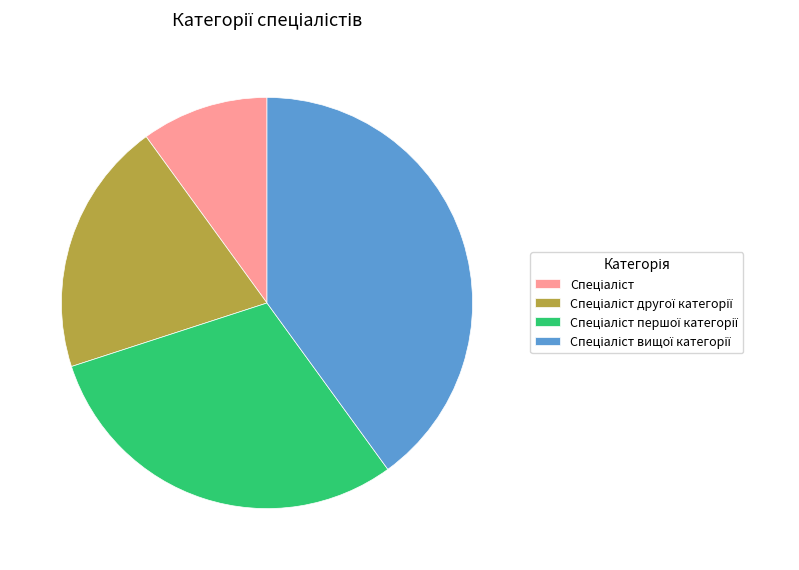

Is there any slice that represents more than half of the pie?

No